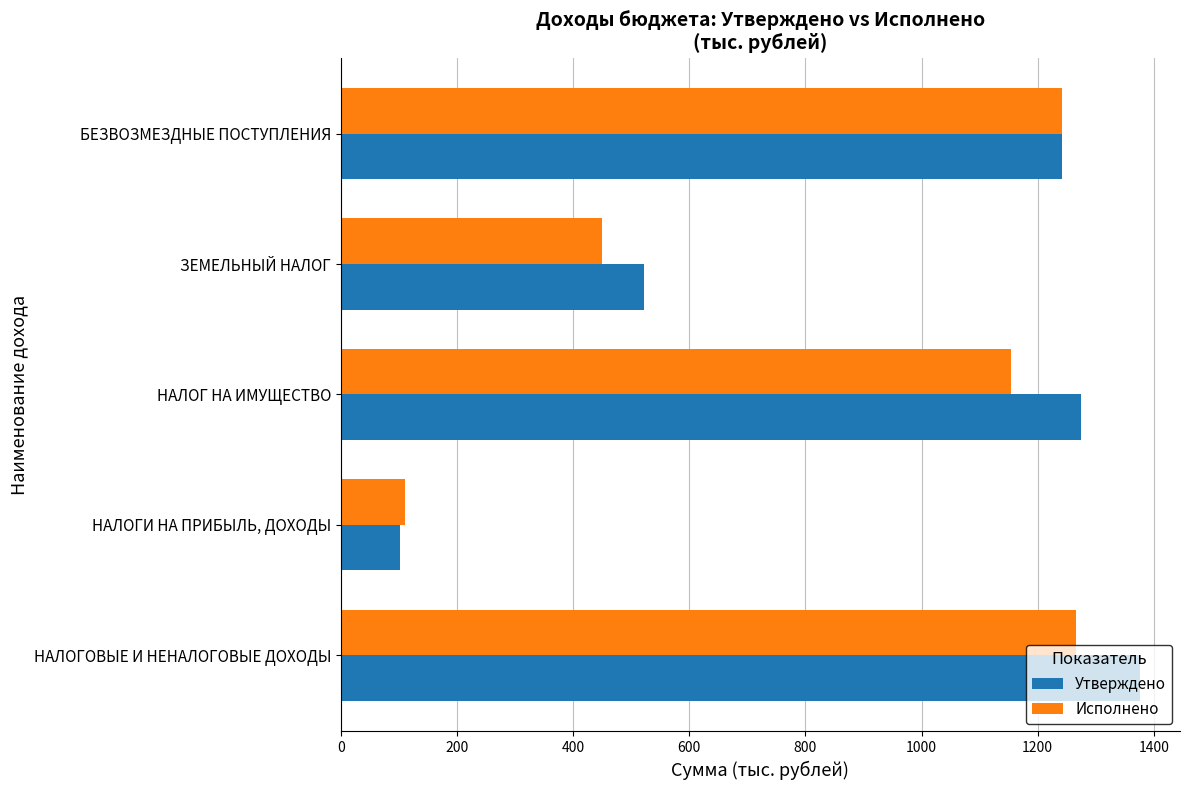

What is the difference between the Утверждено values at ЗЕМЕЛЬНЫЙ НАЛОГ and НАЛОГИ НА ПРИБЫЛЬ, ДОХОДЫ?

419.9